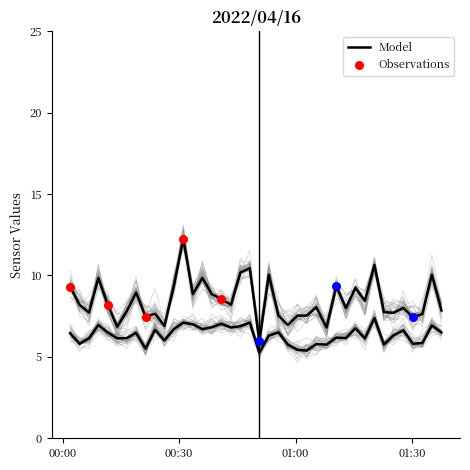

At how many categories does at least one series exceed 7?

35